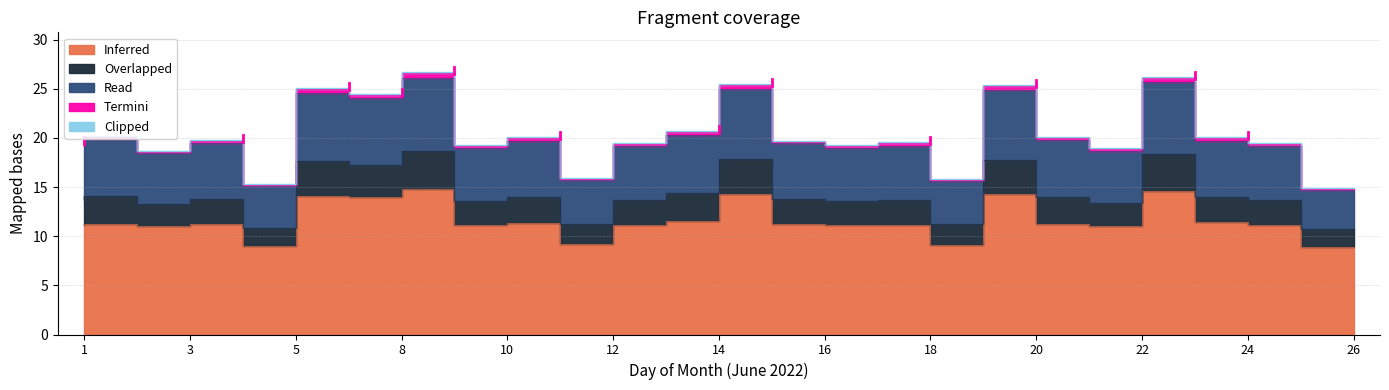

In Read, how many points are lower than both neighbors (excluding endpoints)?

8